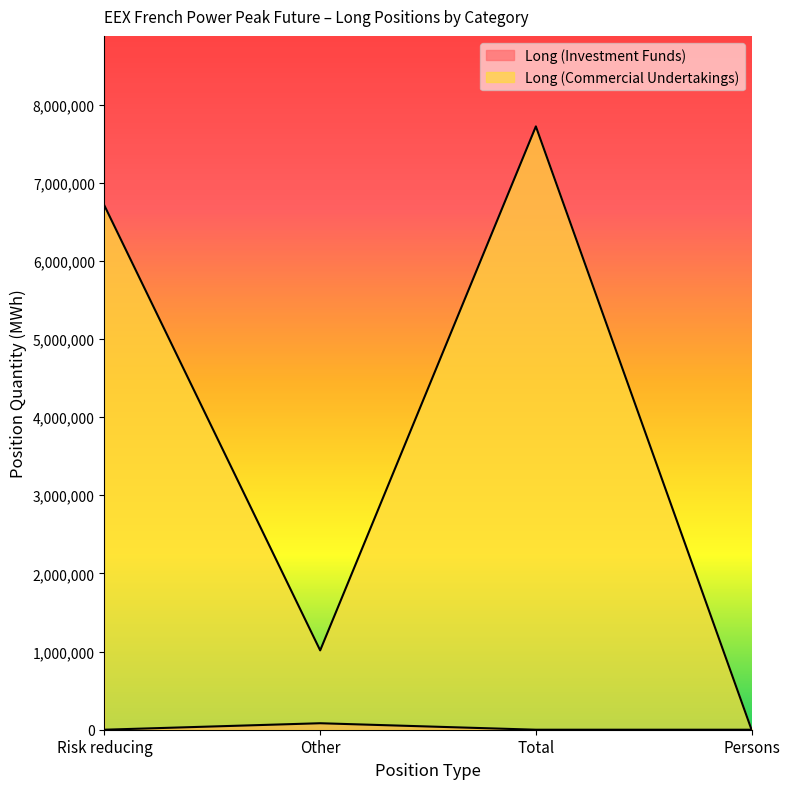

What is the label of the 2nd point from the left?

Other